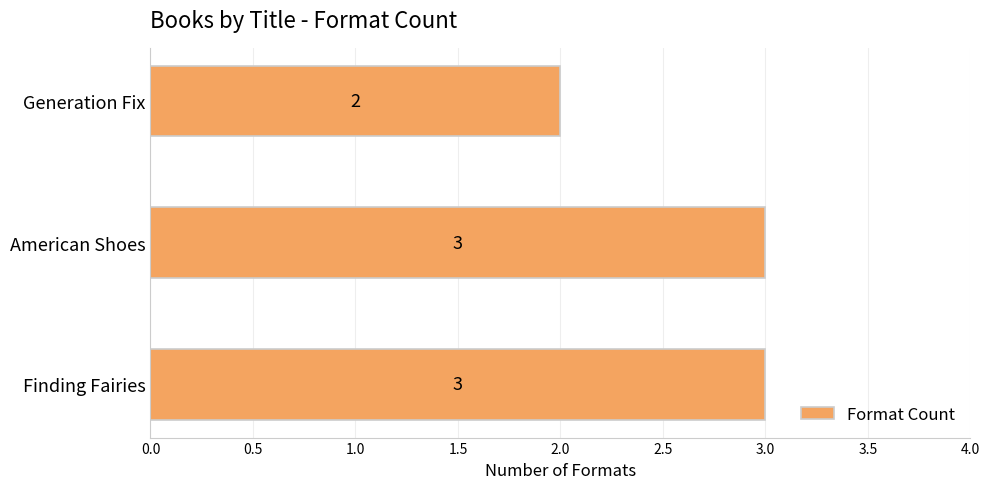

What is the sum of all values?

8